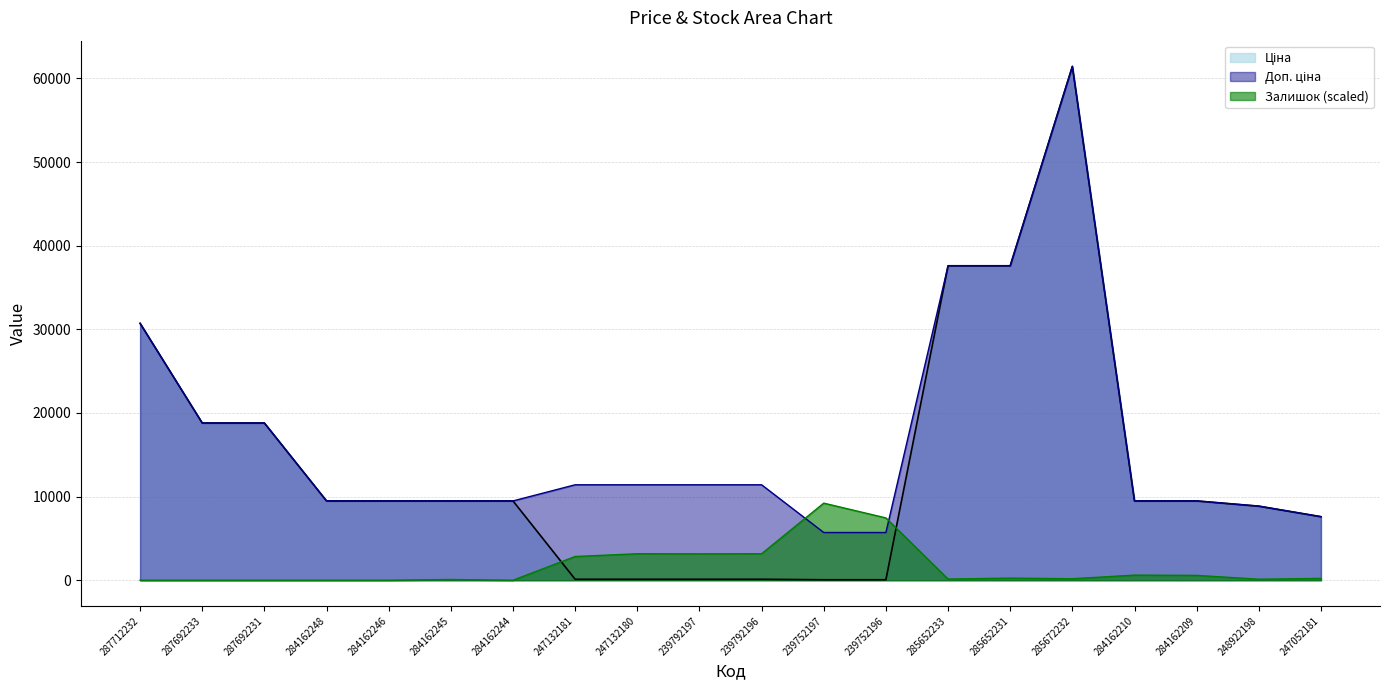

List the labels in order of Доп. ціна value, smallest first.

239752197, 239752196, 247052181, 248922198, 284162248, 284162246, 284162245, 284162244, 284162210, 284162209, 247132181, 247132180, 239792197, 239792196, 287692233, 287692231, 287712232, 285652233, 285652231, 285672232